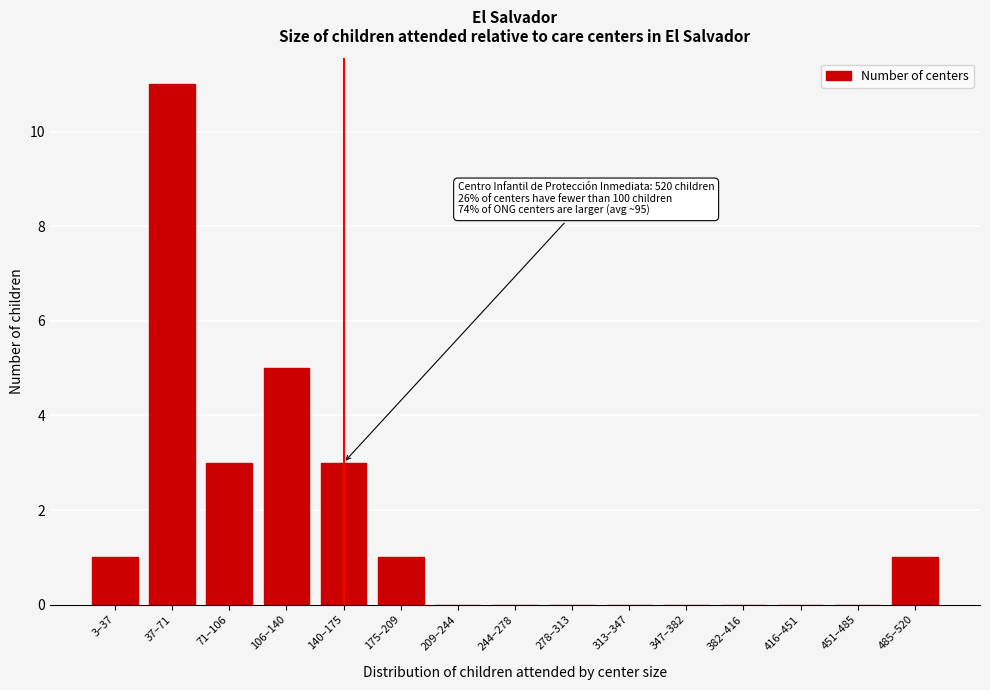

Reading right to left, what are all the values shown in this chart?

485–520=1	451–485=0	416–451=0	382–416=0	347–382=0	313–347=0	278–313=0	244–278=0	209–244=0	175–209=1	140–175=3	106–140=5	71–106=3	37–71=11	3–37=1